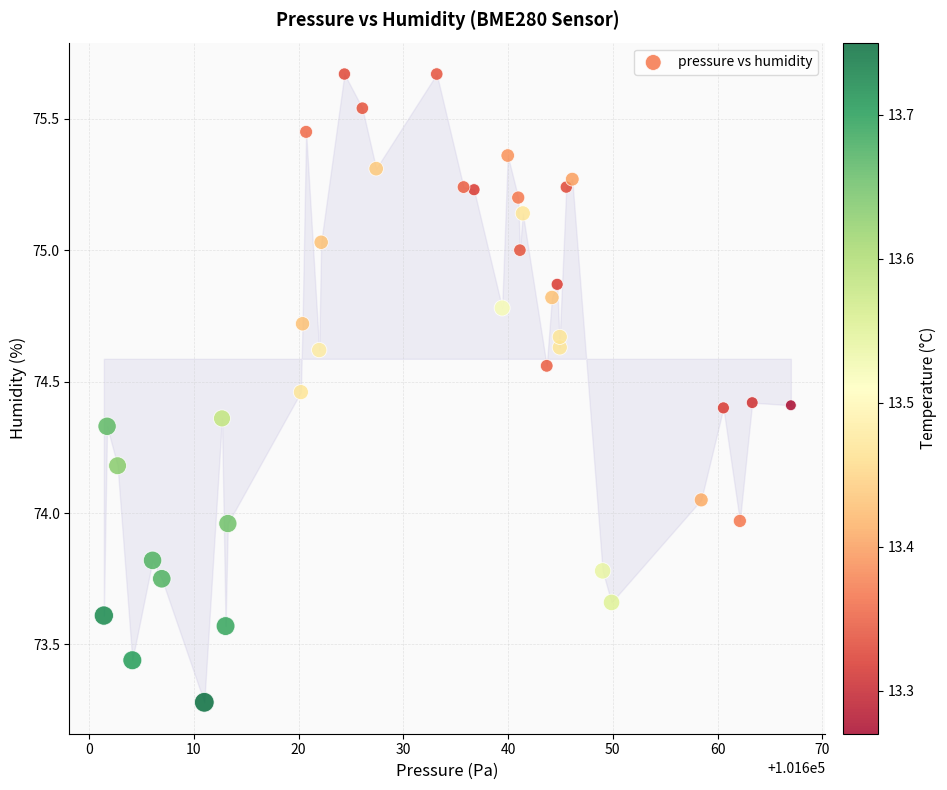

What is the range of Y values (max minus min)?

2.4